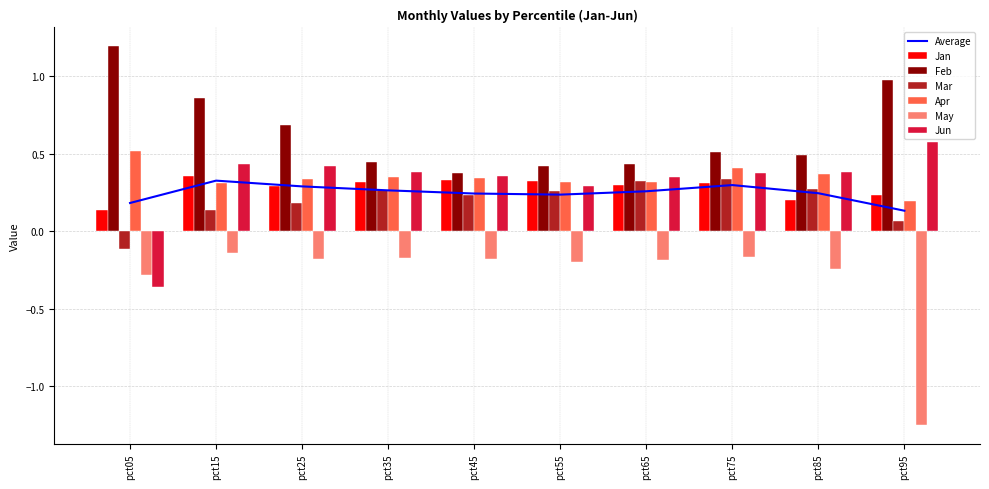

What is the lowest value of the Feb series?

0.4